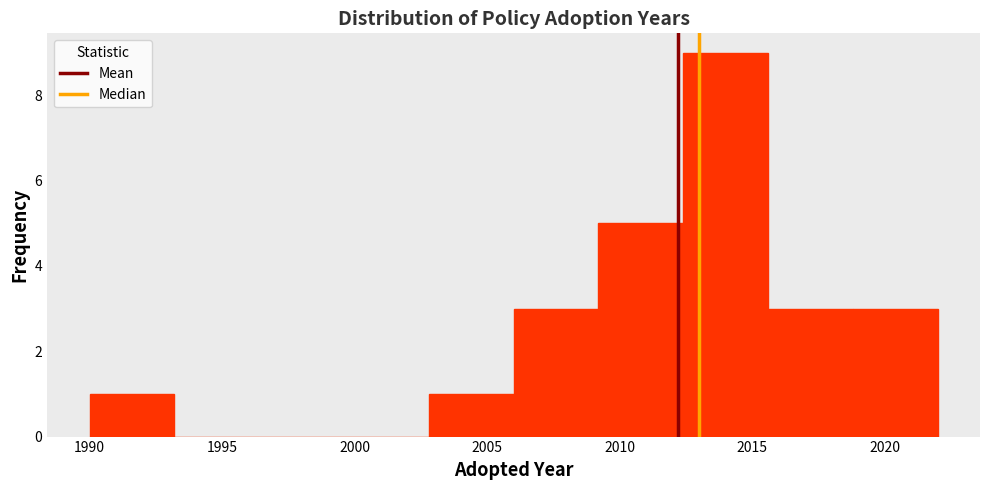

Reading left to right, transcribe this chart: for each bar, give the range it covers on the x-axis and its height. Neither the bar edges nor the heights are printed on the chart, so give them approximately, as read against the axes.

1990.0 to 1993.2: 1
1993.2 to 1996.4: 0
1996.4 to 1999.6: 0
1999.6 to 2002.8: 0
2002.8 to 2006.0: 1
2006.0 to 2009.2: 3
2009.2 to 2012.4: 5
2012.4 to 2015.6: 9
2015.6 to 2018.8: 3
2018.8 to 2022.0: 3